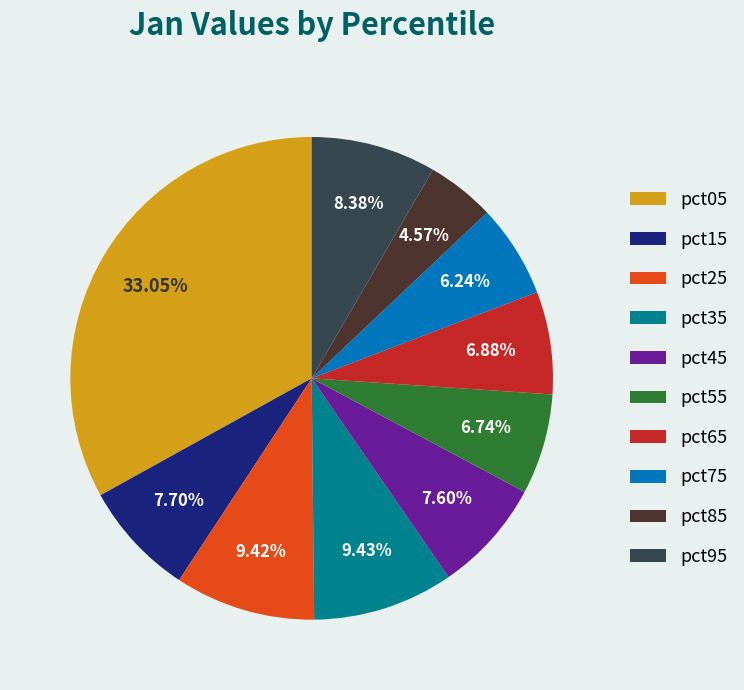

To the nearest percent, what percentage of the pie is pct75?

6%